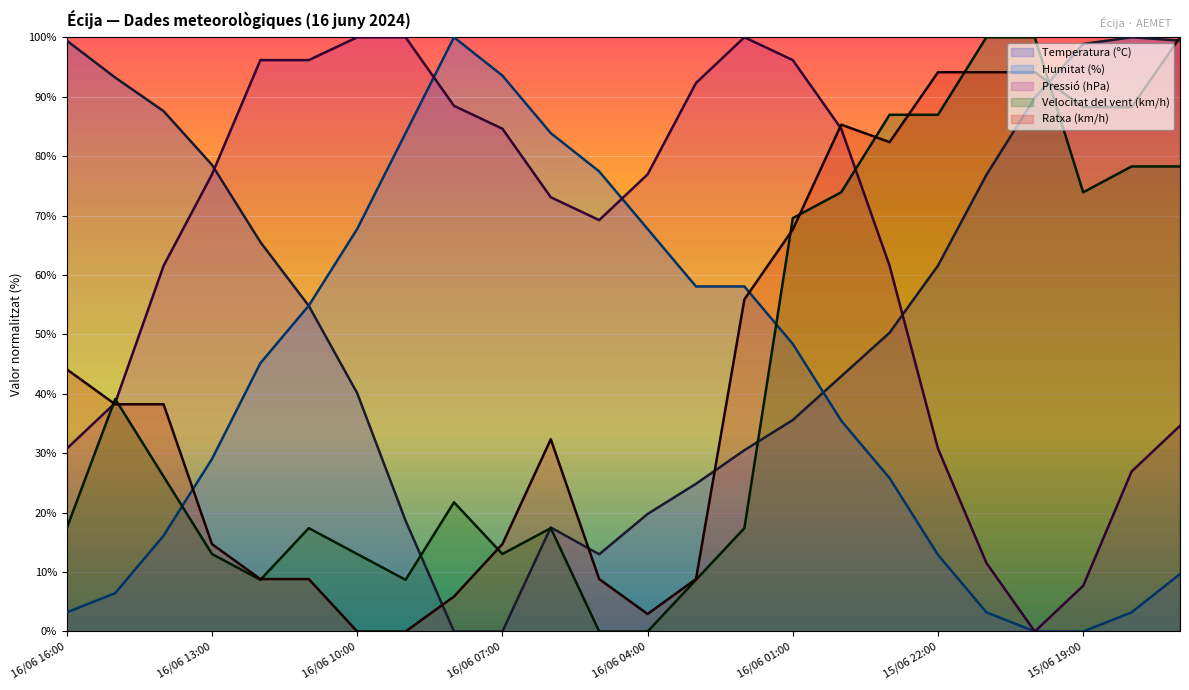

True or false: Ratxa (km/h) and Humitat (%) cross at least once.

True